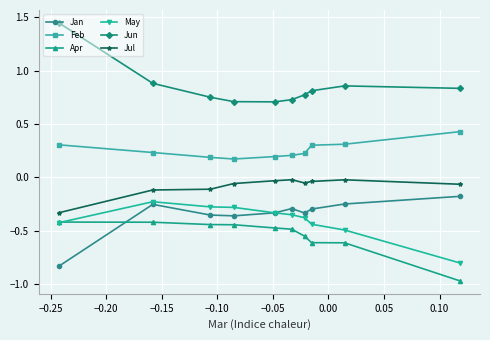

True or false: Jan and Jul cross at least once.

False